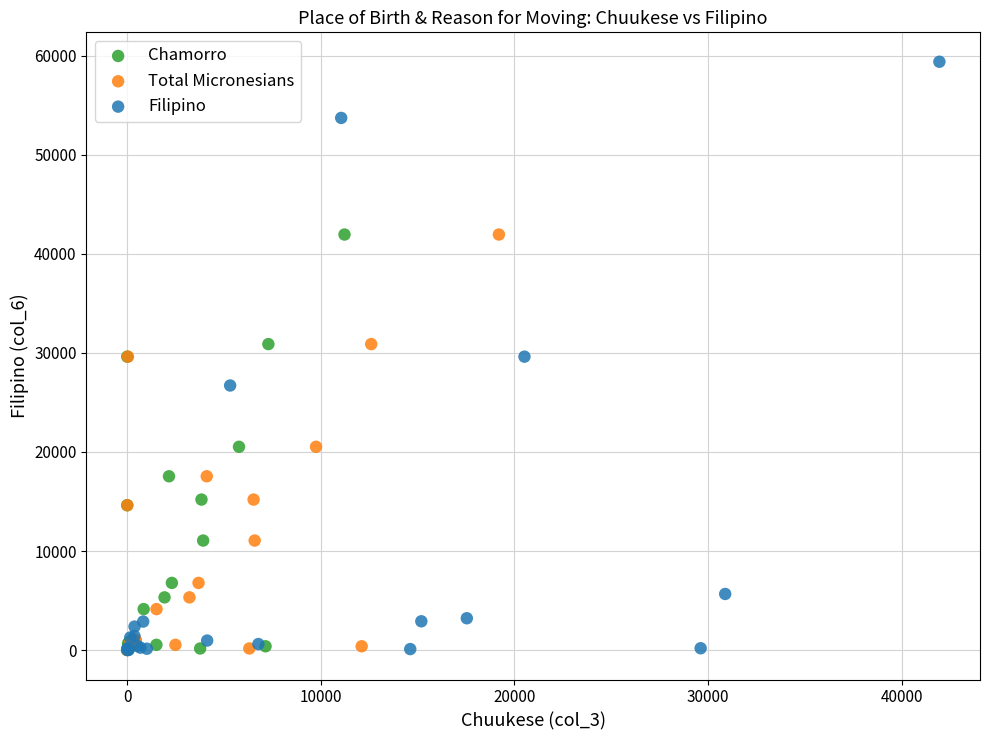

Which series has the widest spread of Y values?

Filipino